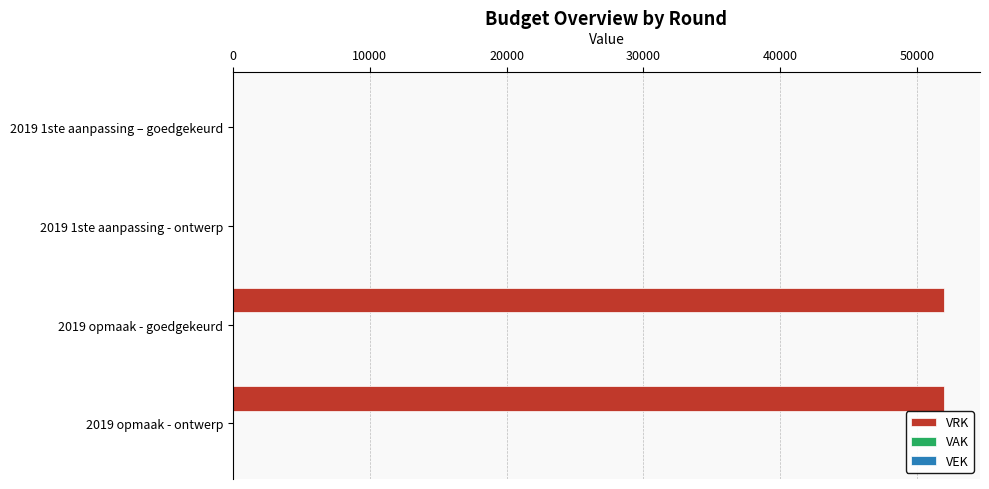

What is the maximum value shown in the chart?

52000